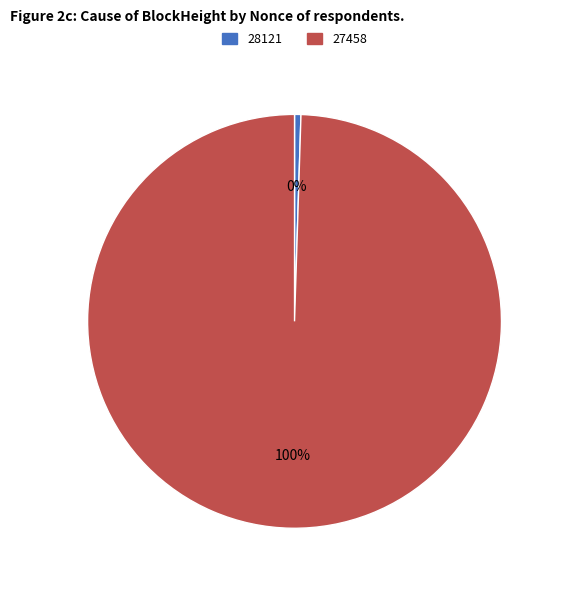

True or false: 28121 accounts for 0% of the total.

True